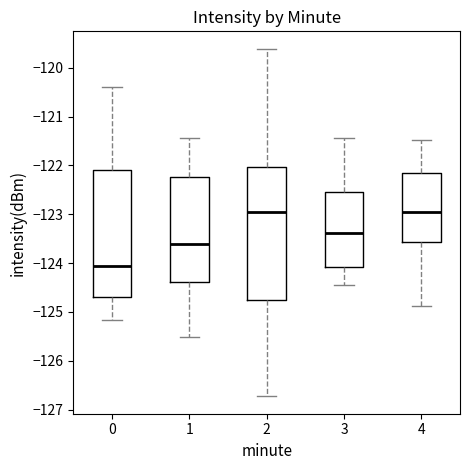

Reading left to right, read every box against the y-axis: the position of its median line, the range the box covers, and the ends of its whiskers. The values are not printed on the chart, so give them approximately, as read against the axis.

0: median -124.1, box -124.7 to -122.1, whiskers -125.2 to -120.4
1: median -123.6, box -124.4 to -122.2, whiskers -125.5 to -121.4
2: median -123.0, box -124.7 to -122.0, whiskers -126.7 to -119.6
3: median -123.4, box -124.1 to -122.5, whiskers -124.4 to -121.4
4: median -122.9, box -123.6 to -122.1, whiskers -124.9 to -121.5